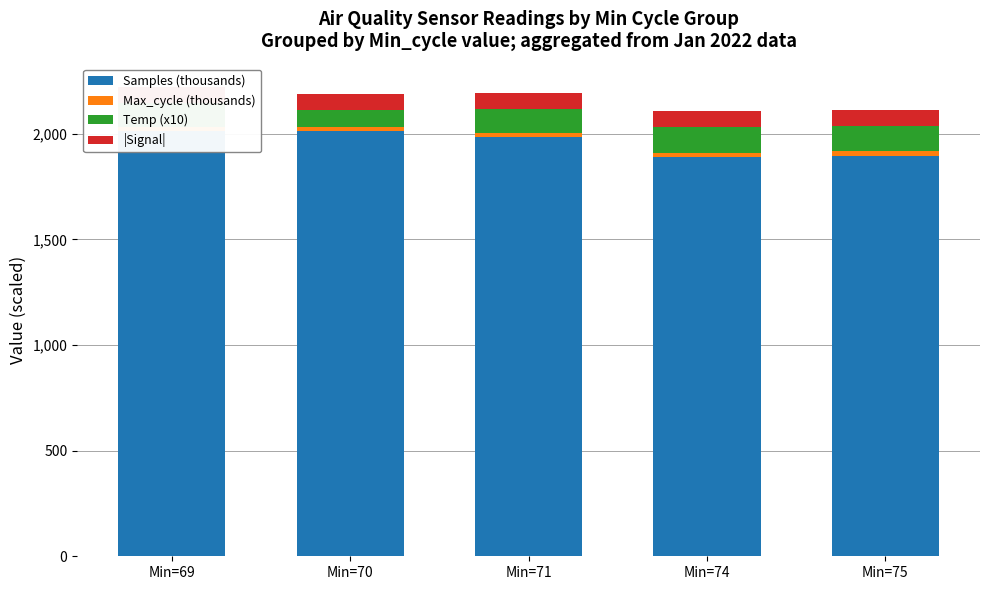

At which category is the sum across all series the highest?

Min=69